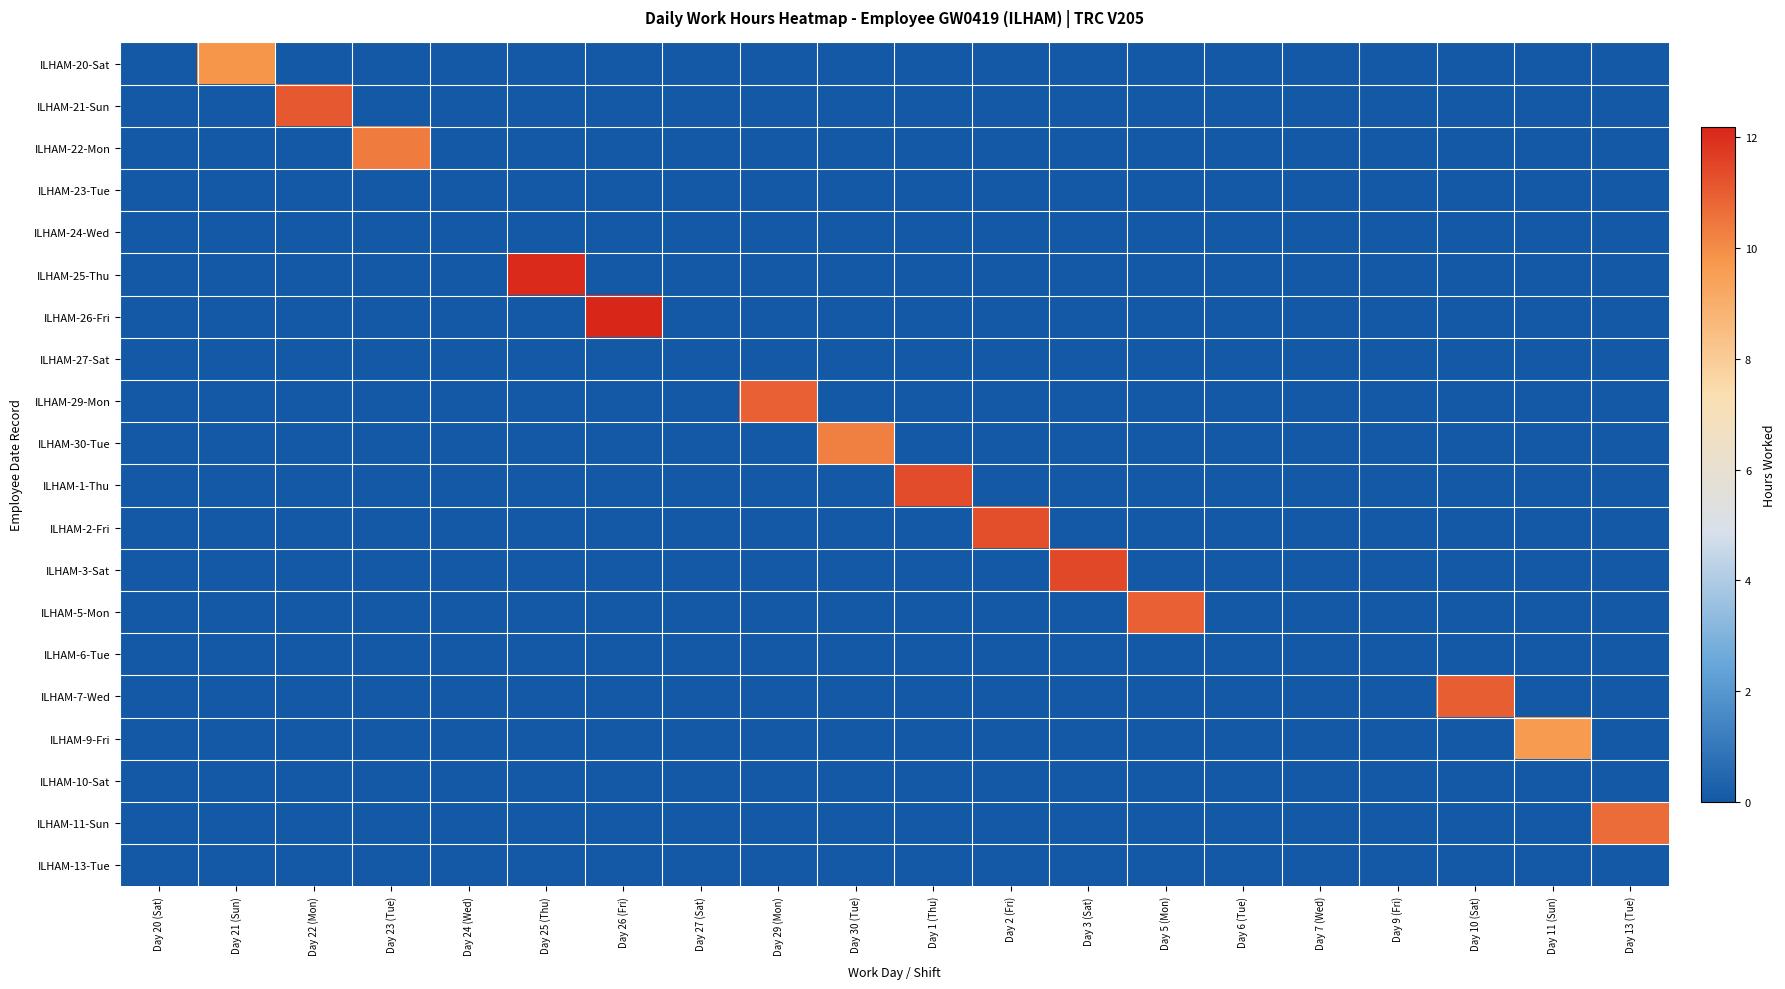

Reading left to right, what are all the values shown in this chart?

ILHAM-20-Sat: Day 20 (Sat)=0.0	Day 21 (Sun)=9.8	Day 22 (Mon)=0.0	Day 23 (Tue)=0.0	Day 24 (Wed)=0.0	Day 25 (Thu)=0.0	Day 26 (Fri)=0.0	Day 27 (Sat)=0.0	Day 29 (Mon)=0.0	Day 30 (Tue)=0.0	Day 1 (Thu)=0.0	Day 2 (Fri)=0.0	Day 3 (Sat)=0.0	Day 5 (Mon)=0.0	Day 6 (Tue)=0.0	Day 7 (Wed)=0.0	Day 9 (Fri)=0.0	Day 10 (Sat)=0.0	Day 11 (Sun)=0.0	Day 13 (Tue)=0.0
ILHAM-21-Sun: Day 20 (Sat)=0.0	Day 21 (Sun)=0.0	Day 22 (Mon)=11.1	Day 23 (Tue)=0.0	Day 24 (Wed)=0.0	Day 25 (Thu)=0.0	Day 26 (Fri)=0.0	Day 27 (Sat)=0.0	Day 29 (Mon)=0.0	Day 30 (Tue)=0.0	Day 1 (Thu)=0.0	Day 2 (Fri)=0.0	Day 3 (Sat)=0.0	Day 5 (Mon)=0.0	Day 6 (Tue)=0.0	Day 7 (Wed)=0.0	Day 9 (Fri)=0.0	Day 10 (Sat)=0.0	Day 11 (Sun)=0.0	Day 13 (Tue)=0.0
ILHAM-22-Mon: Day 20 (Sat)=0.0	Day 21 (Sun)=0.0	Day 22 (Mon)=0.0	Day 23 (Tue)=10.4	Day 24 (Wed)=0.0	Day 25 (Thu)=0.0	Day 26 (Fri)=0.0	Day 27 (Sat)=0.0	Day 29 (Mon)=0.0	Day 30 (Tue)=0.0	Day 1 (Thu)=0.0	Day 2 (Fri)=0.0	Day 3 (Sat)=0.0	Day 5 (Mon)=0.0	Day 6 (Tue)=0.0	Day 7 (Wed)=0.0	Day 9 (Fri)=0.0	Day 10 (Sat)=0.0	Day 11 (Sun)=0.0	Day 13 (Tue)=0.0
ILHAM-23-Tue: Day 20 (Sat)=0.0	Day 21 (Sun)=0.0	Day 22 (Mon)=0.0	Day 23 (Tue)=0.0	Day 24 (Wed)=0.0	Day 25 (Thu)=0.0	Day 26 (Fri)=0.0	Day 27 (Sat)=0.0	Day 29 (Mon)=0.0	Day 30 (Tue)=0.0	Day 1 (Thu)=0.0	Day 2 (Fri)=0.0	Day 3 (Sat)=0.0	Day 5 (Mon)=0.0	Day 6 (Tue)=0.0	Day 7 (Wed)=0.0	Day 9 (Fri)=0.0	Day 10 (Sat)=0.0	Day 11 (Sun)=0.0	Day 13 (Tue)=0.0
ILHAM-24-Wed: Day 20 (Sat)=0.0	Day 21 (Sun)=0.0	Day 22 (Mon)=0.0	Day 23 (Tue)=0.0	Day 24 (Wed)=0.0	Day 25 (Thu)=0.0	Day 26 (Fri)=0.0	Day 27 (Sat)=0.0	Day 29 (Mon)=0.0	Day 30 (Tue)=0.0	Day 1 (Thu)=0.0	Day 2 (Fri)=0.0	Day 3 (Sat)=0.0	Day 5 (Mon)=0.0	Day 6 (Tue)=0.0	Day 7 (Wed)=0.0	Day 9 (Fri)=0.0	Day 10 (Sat)=0.0	Day 11 (Sun)=0.0	Day 13 (Tue)=0.0
ILHAM-25-Thu: Day 20 (Sat)=0.0	Day 21 (Sun)=0.0	Day 22 (Mon)=0.0	Day 23 (Tue)=0.0	Day 24 (Wed)=0.0	Day 25 (Thu)=12.1	Day 26 (Fri)=0.0	Day 27 (Sat)=0.0	Day 29 (Mon)=0.0	Day 30 (Tue)=0.0	Day 1 (Thu)=0.0	Day 2 (Fri)=0.0	Day 3 (Sat)=0.0	Day 5 (Mon)=0.0	Day 6 (Tue)=0.0	Day 7 (Wed)=0.0	Day 9 (Fri)=0.0	Day 10 (Sat)=0.0	Day 11 (Sun)=0.0	Day 13 (Tue)=0.0
ILHAM-26-Fri: Day 20 (Sat)=0.0	Day 21 (Sun)=0.0	Day 22 (Mon)=0.0	Day 23 (Tue)=0.0	Day 24 (Wed)=0.0	Day 25 (Thu)=0.0	Day 26 (Fri)=12.2	Day 27 (Sat)=0.0	Day 29 (Mon)=0.0	Day 30 (Tue)=0.0	Day 1 (Thu)=0.0	Day 2 (Fri)=0.0	Day 3 (Sat)=0.0	Day 5 (Mon)=0.0	Day 6 (Tue)=0.0	Day 7 (Wed)=0.0	Day 9 (Fri)=0.0	Day 10 (Sat)=0.0	Day 11 (Sun)=0.0	Day 13 (Tue)=0.0
ILHAM-27-Sat: Day 20 (Sat)=0.0	Day 21 (Sun)=0.0	Day 22 (Mon)=0.0	Day 23 (Tue)=0.0	Day 24 (Wed)=0.0	Day 25 (Thu)=0.0	Day 26 (Fri)=0.0	Day 27 (Sat)=0.0	Day 29 (Mon)=0.0	Day 30 (Tue)=0.0	Day 1 (Thu)=0.0	Day 2 (Fri)=0.0	Day 3 (Sat)=0.0	Day 5 (Mon)=0.0	Day 6 (Tue)=0.0	Day 7 (Wed)=0.0	Day 9 (Fri)=0.0	Day 10 (Sat)=0.0	Day 11 (Sun)=0.0	Day 13 (Tue)=0.0
ILHAM-29-Mon: Day 20 (Sat)=0.0	Day 21 (Sun)=0.0	Day 22 (Mon)=0.0	Day 23 (Tue)=0.0	Day 24 (Wed)=0.0	Day 25 (Thu)=0.0	Day 26 (Fri)=0.0	Day 27 (Sat)=0.0	Day 29 (Mon)=10.9	Day 30 (Tue)=0.0	Day 1 (Thu)=0.0	Day 2 (Fri)=0.0	Day 3 (Sat)=0.0	Day 5 (Mon)=0.0	Day 6 (Tue)=0.0	Day 7 (Wed)=0.0	Day 9 (Fri)=0.0	Day 10 (Sat)=0.0	Day 11 (Sun)=0.0	Day 13 (Tue)=0.0
ILHAM-30-Tue: Day 20 (Sat)=0.0	Day 21 (Sun)=0.0	Day 22 (Mon)=0.0	Day 23 (Tue)=0.0	Day 24 (Wed)=0.0	Day 25 (Thu)=0.0	Day 26 (Fri)=0.0	Day 27 (Sat)=0.0	Day 29 (Mon)=0.0	Day 30 (Tue)=10.2	Day 1 (Thu)=0.0	Day 2 (Fri)=0.0	Day 3 (Sat)=0.0	Day 5 (Mon)=0.0	Day 6 (Tue)=0.0	Day 7 (Wed)=0.0	Day 9 (Fri)=0.0	Day 10 (Sat)=0.0	Day 11 (Sun)=0.0	Day 13 (Tue)=0.0
ILHAM-1-Thu: Day 20 (Sat)=0.0	Day 21 (Sun)=0.0	Day 22 (Mon)=0.0	Day 23 (Tue)=0.0	Day 24 (Wed)=0.0	Day 25 (Thu)=0.0	Day 26 (Fri)=0.0	Day 27 (Sat)=0.0	Day 29 (Mon)=0.0	Day 30 (Tue)=0.0	Day 1 (Thu)=11.4	Day 2 (Fri)=0.0	Day 3 (Sat)=0.0	Day 5 (Mon)=0.0	Day 6 (Tue)=0.0	Day 7 (Wed)=0.0	Day 9 (Fri)=0.0	Day 10 (Sat)=0.0	Day 11 (Sun)=0.0	Day 13 (Tue)=0.0
ILHAM-2-Fri: Day 20 (Sat)=0.0	Day 21 (Sun)=0.0	Day 22 (Mon)=0.0	Day 23 (Tue)=0.0	Day 24 (Wed)=0.0	Day 25 (Thu)=0.0	Day 26 (Fri)=0.0	Day 27 (Sat)=0.0	Day 29 (Mon)=0.0	Day 30 (Tue)=0.0	Day 1 (Thu)=0.0	Day 2 (Fri)=11.3	Day 3 (Sat)=0.0	Day 5 (Mon)=0.0	Day 6 (Tue)=0.0	Day 7 (Wed)=0.0	Day 9 (Fri)=0.0	Day 10 (Sat)=0.0	Day 11 (Sun)=0.0	Day 13 (Tue)=0.0
ILHAM-3-Sat: Day 20 (Sat)=0.0	Day 21 (Sun)=0.0	Day 22 (Mon)=0.0	Day 23 (Tue)=0.0	Day 24 (Wed)=0.0	Day 25 (Thu)=0.0	Day 26 (Fri)=0.0	Day 27 (Sat)=0.0	Day 29 (Mon)=0.0	Day 30 (Tue)=0.0	Day 1 (Thu)=0.0	Day 2 (Fri)=0.0	Day 3 (Sat)=11.4	Day 5 (Mon)=0.0	Day 6 (Tue)=0.0	Day 7 (Wed)=0.0	Day 9 (Fri)=0.0	Day 10 (Sat)=0.0	Day 11 (Sun)=0.0	Day 13 (Tue)=0.0
ILHAM-5-Mon: Day 20 (Sat)=0.0	Day 21 (Sun)=0.0	Day 22 (Mon)=0.0	Day 23 (Tue)=0.0	Day 24 (Wed)=0.0	Day 25 (Thu)=0.0	Day 26 (Fri)=0.0	Day 27 (Sat)=0.0	Day 29 (Mon)=0.0	Day 30 (Tue)=0.0	Day 1 (Thu)=0.0	Day 2 (Fri)=0.0	Day 3 (Sat)=0.0	Day 5 (Mon)=10.9	Day 6 (Tue)=0.0	Day 7 (Wed)=0.0	Day 9 (Fri)=0.0	Day 10 (Sat)=0.0	Day 11 (Sun)=0.0	Day 13 (Tue)=0.0
ILHAM-6-Tue: Day 20 (Sat)=0.0	Day 21 (Sun)=0.0	Day 22 (Mon)=0.0	Day 23 (Tue)=0.0	Day 24 (Wed)=0.0	Day 25 (Thu)=0.0	Day 26 (Fri)=0.0	Day 27 (Sat)=0.0	Day 29 (Mon)=0.0	Day 30 (Tue)=0.0	Day 1 (Thu)=0.0	Day 2 (Fri)=0.0	Day 3 (Sat)=0.0	Day 5 (Mon)=0.0	Day 6 (Tue)=0.0	Day 7 (Wed)=0.0	Day 9 (Fri)=0.0	Day 10 (Sat)=0.0	Day 11 (Sun)=0.0	Day 13 (Tue)=0.0
ILHAM-7-Wed: Day 20 (Sat)=0.0	Day 21 (Sun)=0.0	Day 22 (Mon)=0.0	Day 23 (Tue)=0.0	Day 24 (Wed)=0.0	Day 25 (Thu)=0.0	Day 26 (Fri)=0.0	Day 27 (Sat)=0.0	Day 29 (Mon)=0.0	Day 30 (Tue)=0.0	Day 1 (Thu)=0.0	Day 2 (Fri)=0.0	Day 3 (Sat)=0.0	Day 5 (Mon)=0.0	Day 6 (Tue)=0.0	Day 7 (Wed)=0.0	Day 9 (Fri)=0.0	Day 10 (Sat)=11.0	Day 11 (Sun)=0.0	Day 13 (Tue)=0.0
ILHAM-9-Fri: Day 20 (Sat)=0.0	Day 21 (Sun)=0.0	Day 22 (Mon)=0.0	Day 23 (Tue)=0.0	Day 24 (Wed)=0.0	Day 25 (Thu)=0.0	Day 26 (Fri)=0.0	Day 27 (Sat)=0.0	Day 29 (Mon)=0.0	Day 30 (Tue)=0.0	Day 1 (Thu)=0.0	Day 2 (Fri)=0.0	Day 3 (Sat)=0.0	Day 5 (Mon)=0.0	Day 6 (Tue)=0.0	Day 7 (Wed)=0.0	Day 9 (Fri)=0.0	Day 10 (Sat)=0.0	Day 11 (Sun)=9.6	Day 13 (Tue)=0.0
ILHAM-10-Sat: Day 20 (Sat)=0.0	Day 21 (Sun)=0.0	Day 22 (Mon)=0.0	Day 23 (Tue)=0.0	Day 24 (Wed)=0.0	Day 25 (Thu)=0.0	Day 26 (Fri)=0.0	Day 27 (Sat)=0.0	Day 29 (Mon)=0.0	Day 30 (Tue)=0.0	Day 1 (Thu)=0.0	Day 2 (Fri)=0.0	Day 3 (Sat)=0.0	Day 5 (Mon)=0.0	Day 6 (Tue)=0.0	Day 7 (Wed)=0.0	Day 9 (Fri)=0.0	Day 10 (Sat)=0.0	Day 11 (Sun)=0.0	Day 13 (Tue)=0.0
ILHAM-11-Sun: Day 20 (Sat)=0.0	Day 21 (Sun)=0.0	Day 22 (Mon)=0.0	Day 23 (Tue)=0.0	Day 24 (Wed)=0.0	Day 25 (Thu)=0.0	Day 26 (Fri)=0.0	Day 27 (Sat)=0.0	Day 29 (Mon)=0.0	Day 30 (Tue)=0.0	Day 1 (Thu)=0.0	Day 2 (Fri)=0.0	Day 3 (Sat)=0.0	Day 5 (Mon)=0.0	Day 6 (Tue)=0.0	Day 7 (Wed)=0.0	Day 9 (Fri)=0.0	Day 10 (Sat)=0.0	Day 11 (Sun)=0.0	Day 13 (Tue)=10.7
ILHAM-13-Tue: Day 20 (Sat)=0.0	Day 21 (Sun)=0.0	Day 22 (Mon)=0.0	Day 23 (Tue)=0.0	Day 24 (Wed)=0.0	Day 25 (Thu)=0.0	Day 26 (Fri)=0.0	Day 27 (Sat)=0.0	Day 29 (Mon)=0.0	Day 30 (Tue)=0.0	Day 1 (Thu)=0.0	Day 2 (Fri)=0.0	Day 3 (Sat)=0.0	Day 5 (Mon)=0.0	Day 6 (Tue)=0.0	Day 7 (Wed)=0.0	Day 9 (Fri)=0.0	Day 10 (Sat)=0.0	Day 11 (Sun)=0.0	Day 13 (Tue)=0.0